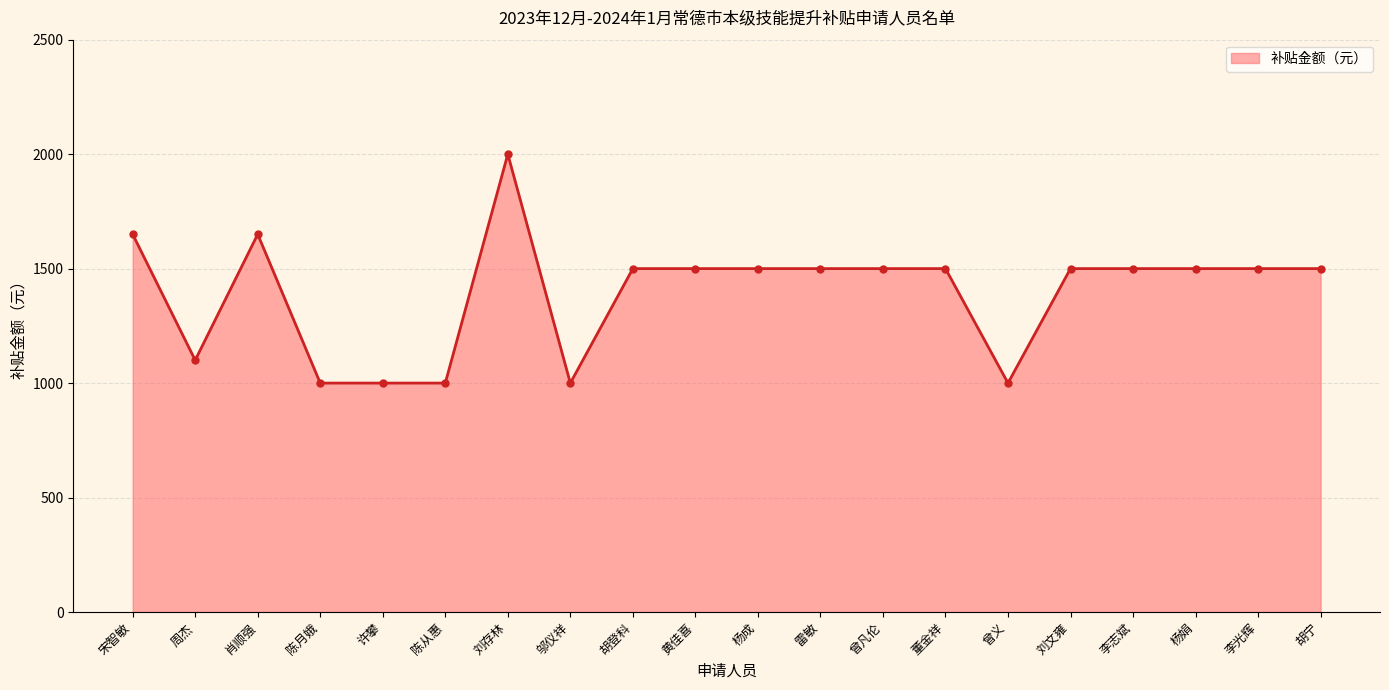

What is the smallest value displayed?

1000